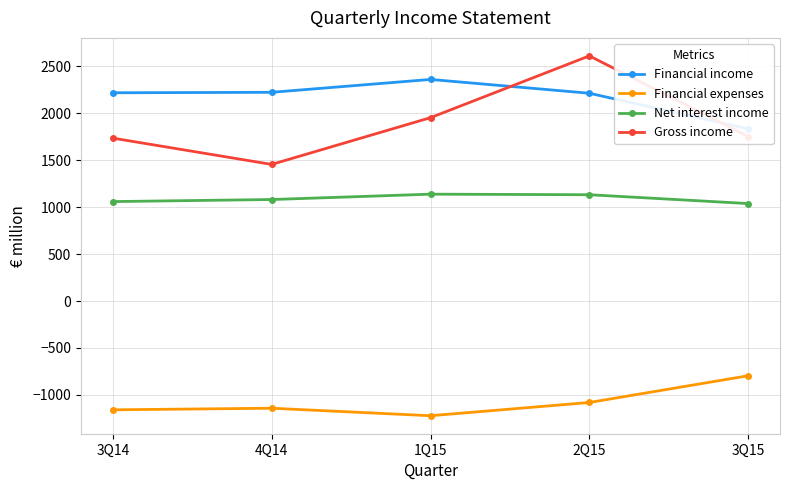

Rank the series at 3Q14 from lowest to highest value.

Financial expenses, Net interest income, Gross income, Financial income